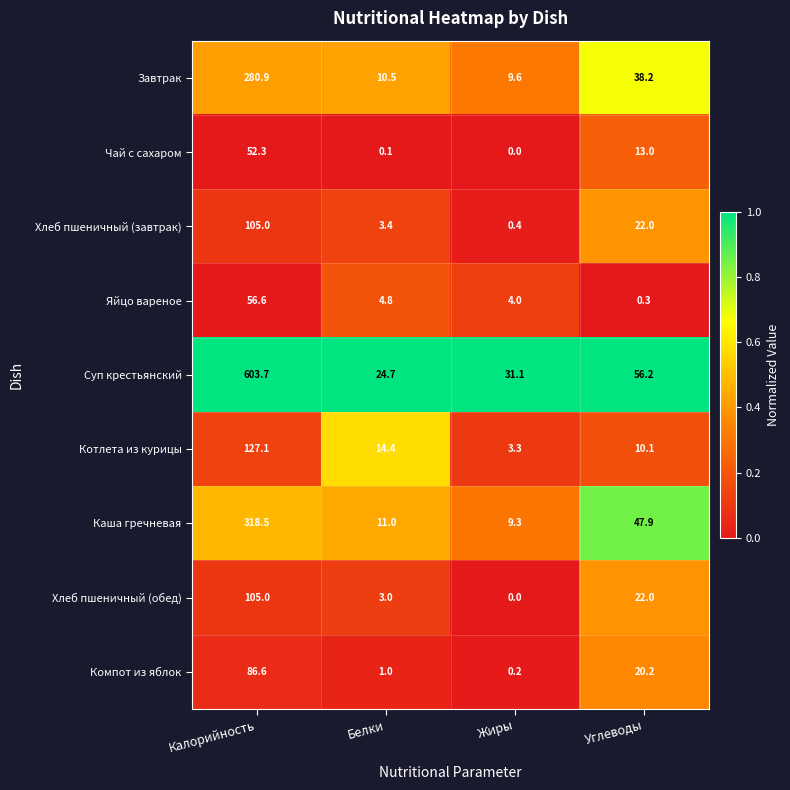

Which category has the highest value across all series?

Калорийность